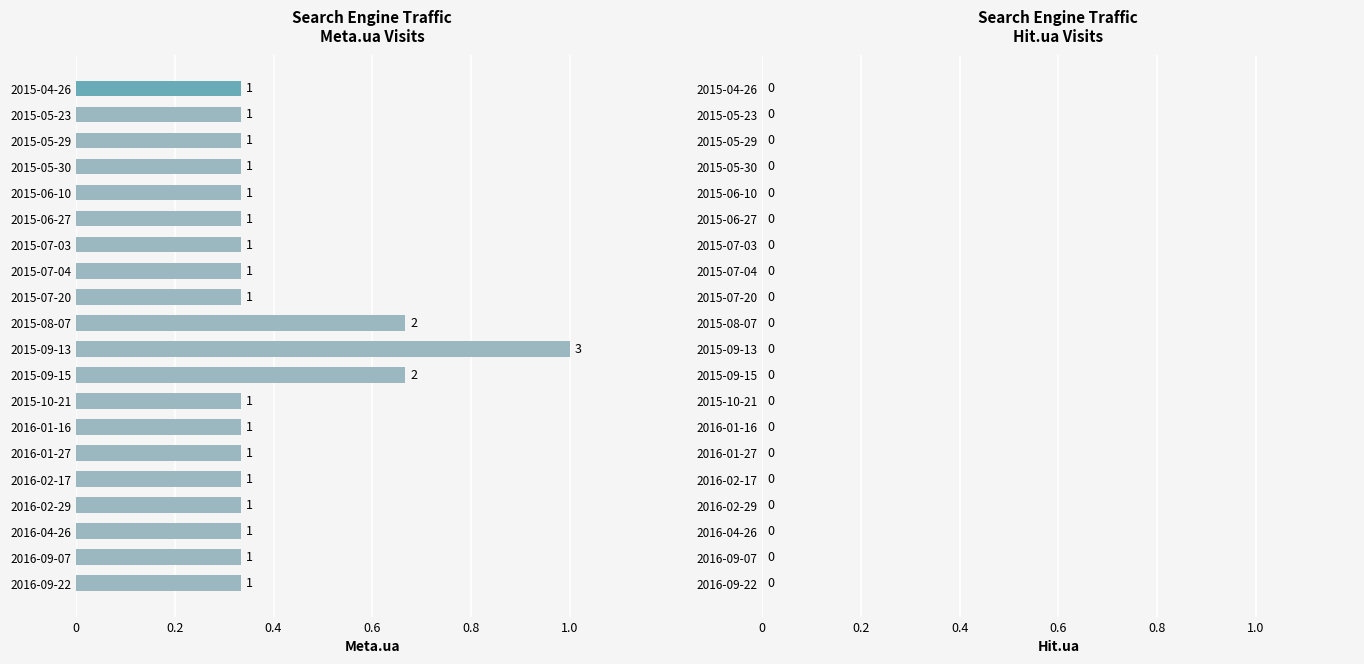

Count the values in the range 0 to 1.

20